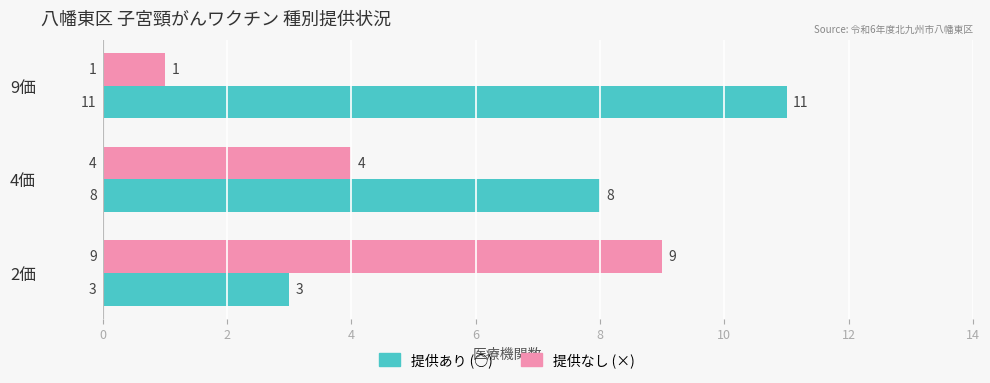

What is the average value of the 提供なし (×) series?

5